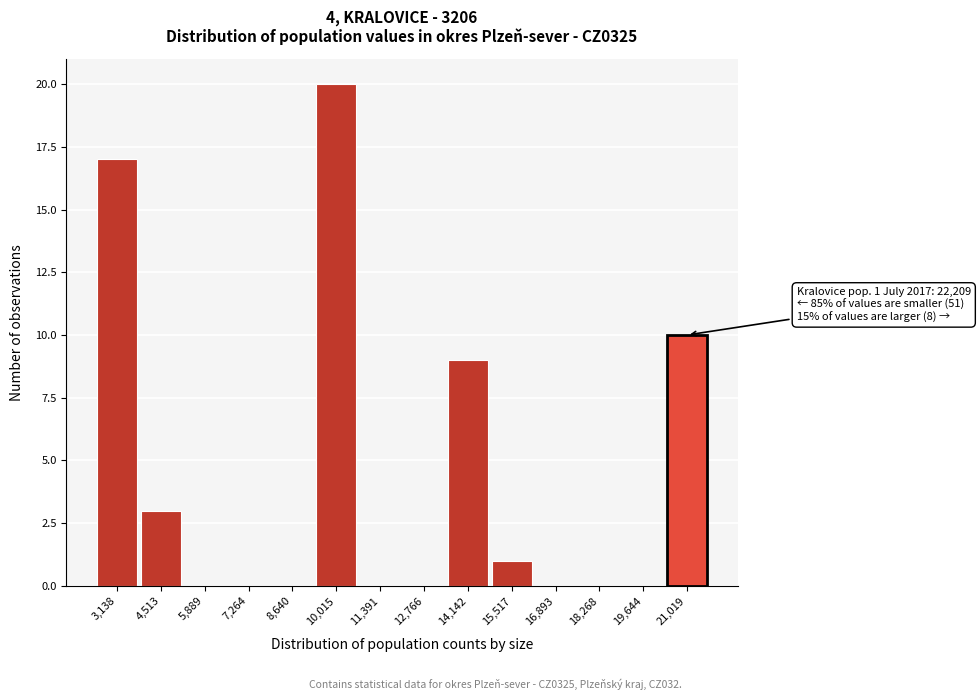

Reading left to right, extract all data points from this chart.

3,138=17	4,513=3	5,889=0	7,264=0	8,640=0	10,015=20	11,391=0	12,766=0	14,142=9	15,517=1	16,893=0	18,268=0	19,644=0	21,019=10